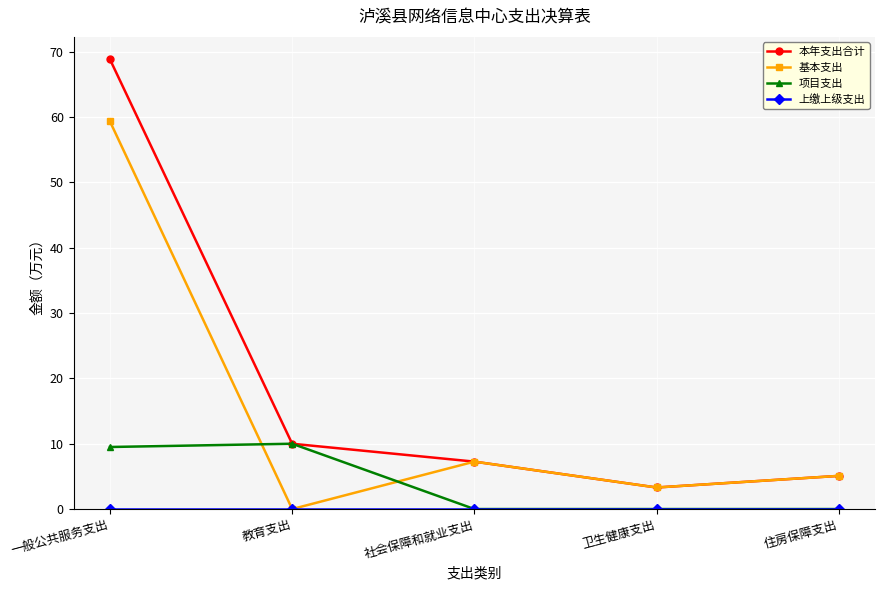

How many lines are shown in the chart?

4